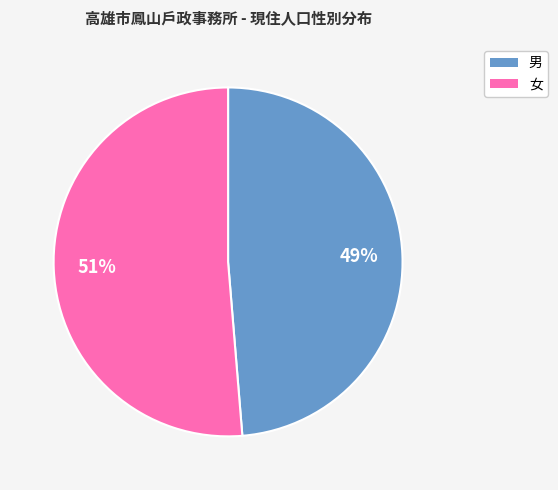

Rank the categories by value from highest to lowest.

女, 男